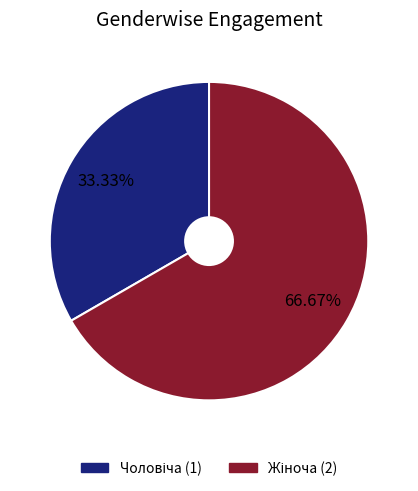

How many slices are in this pie chart?

2